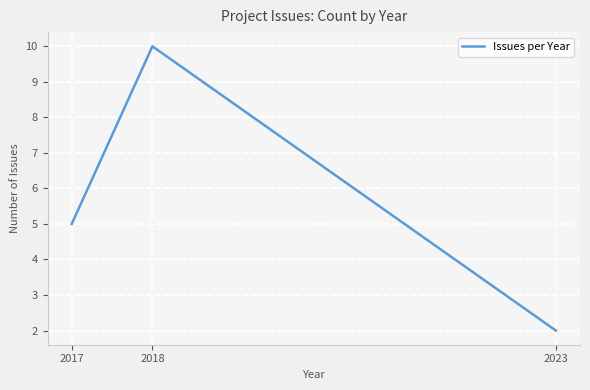

Is it true that the value at 2018 is 17?

False